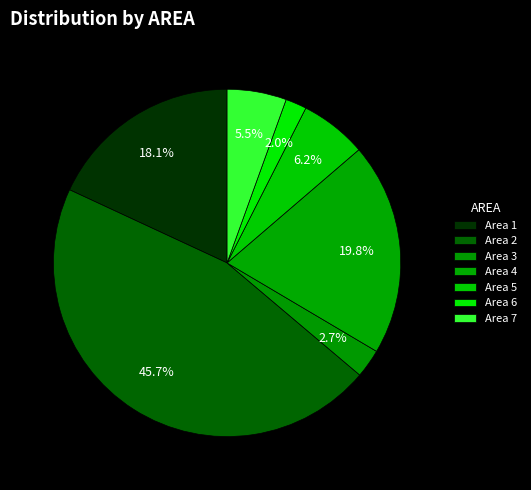

How many slices are in this pie chart?

7